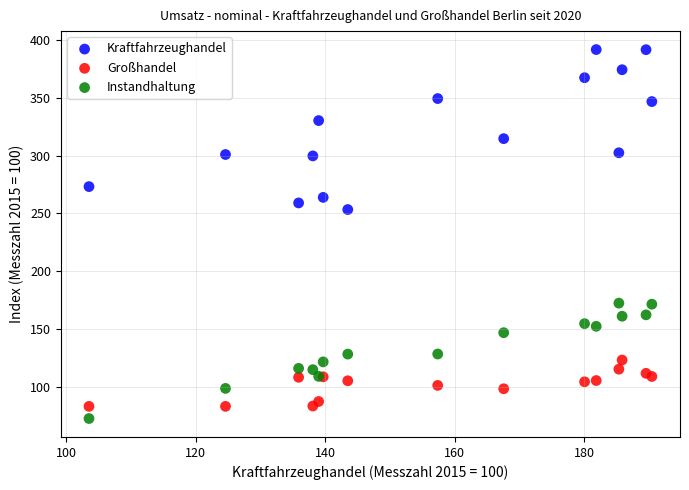

Across all series, what Y value is closest to 232?

253.4